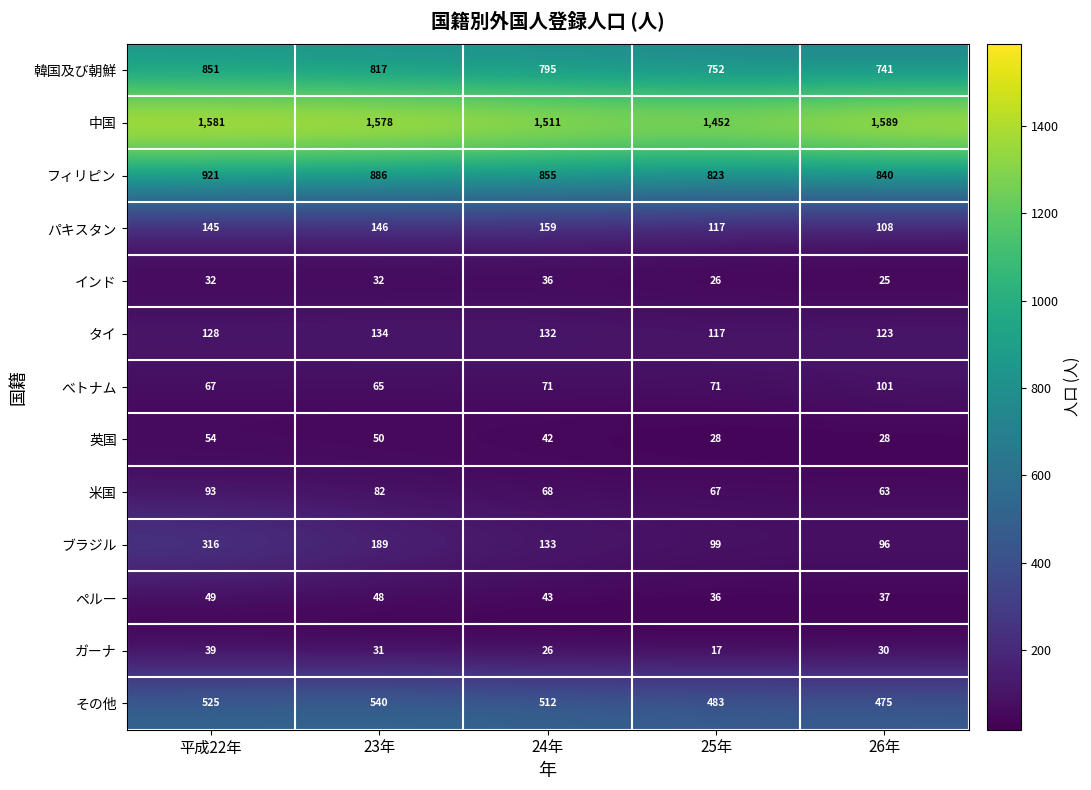

List the series in order of their peak value, highest first.

中国, フィリピン, 韓国及び朝鮮, その他, ブラジル, パキスタン, タイ, べトナム, 米国, 英国, ペルー, ガーナ, インド